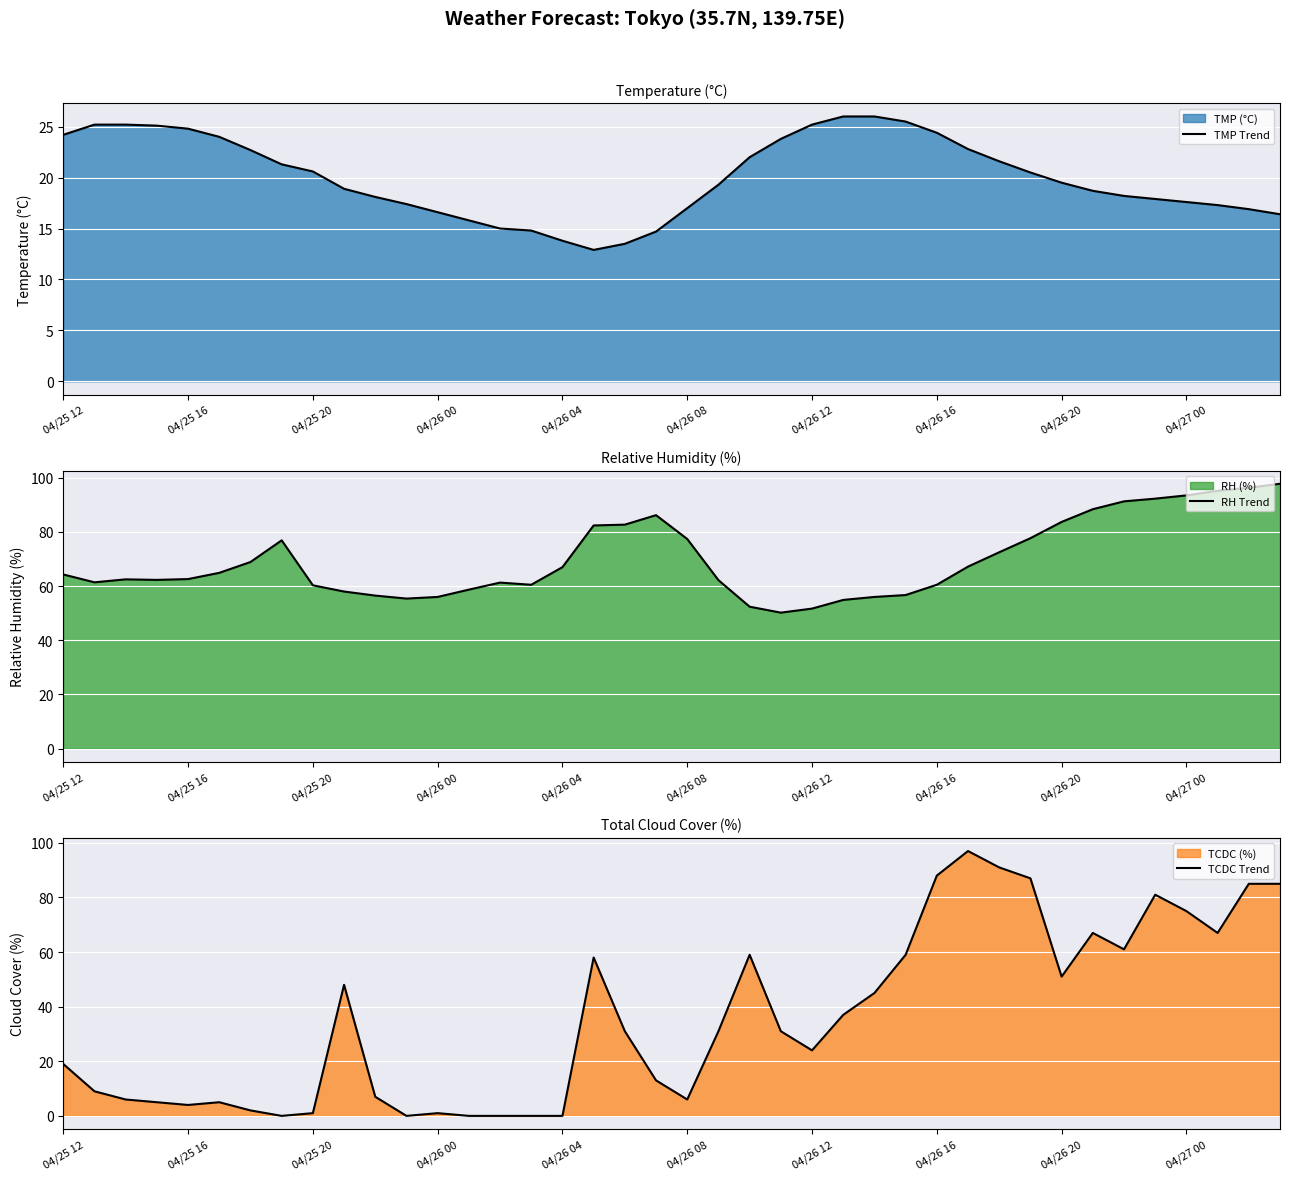

In RH trend, how many points are higher than both neighbors (excluding endpoints)?

4